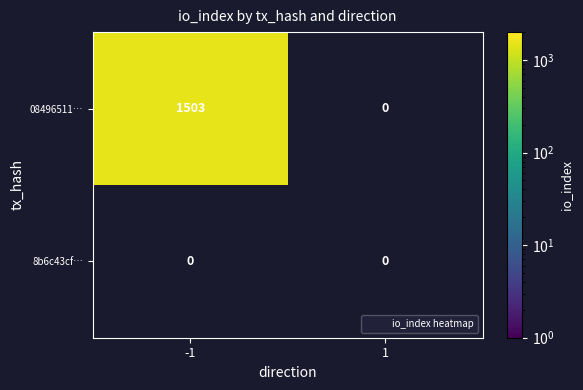

Reading left to right, extract all data points from this chart.

084965112010b1599d91d133013c027783049b1: -1=1503	1=0
8b6c43cf0f27074dbcbb51d3f9b8b5bc279f3df: -1=0	1=0